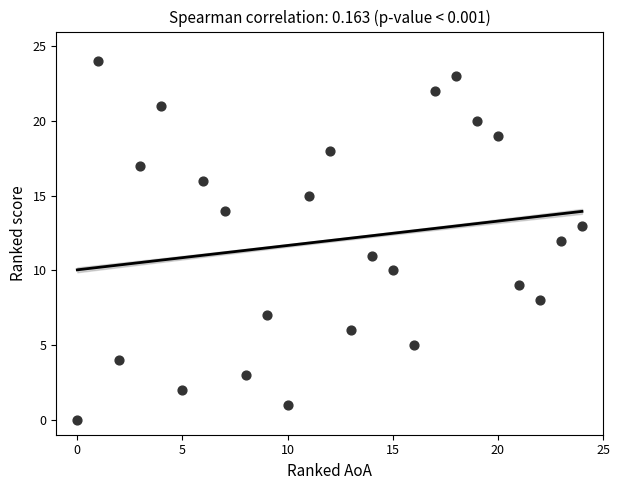

What is the range of Y values (max minus min)?

24